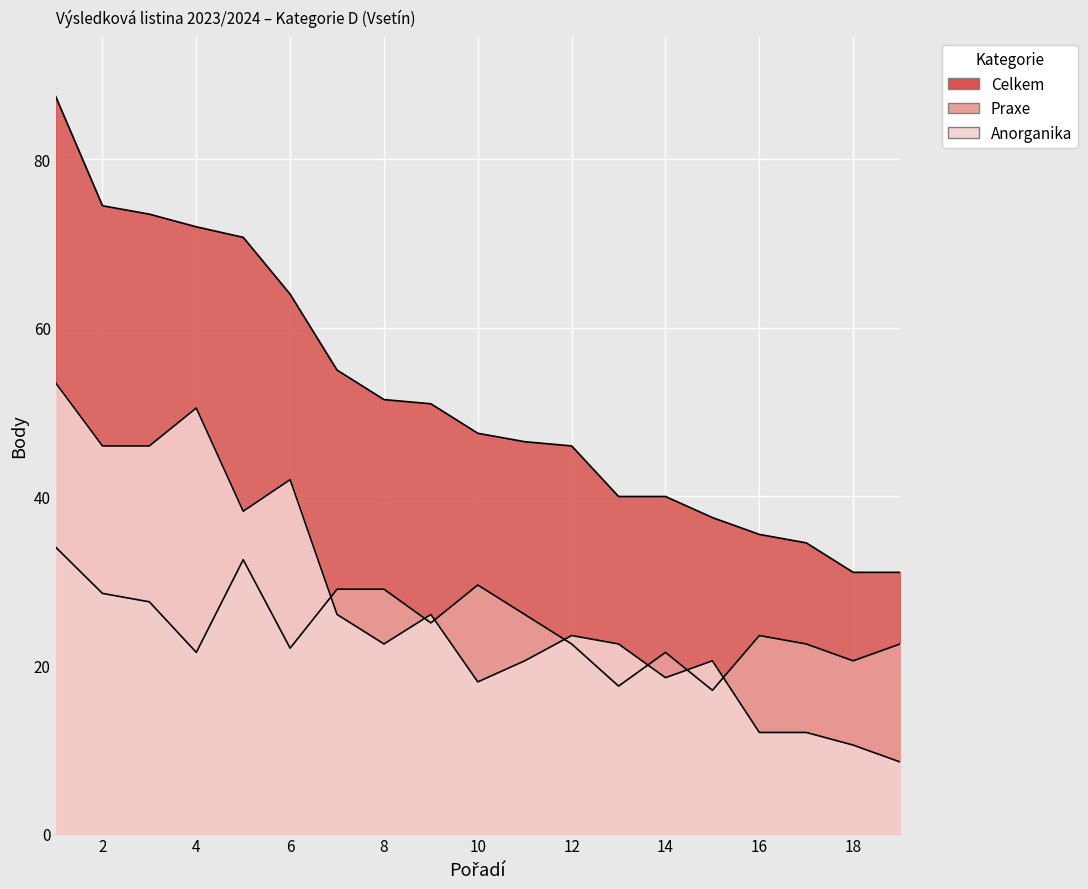

The Anorganika series shows 6.7 at 18. True or false?

False